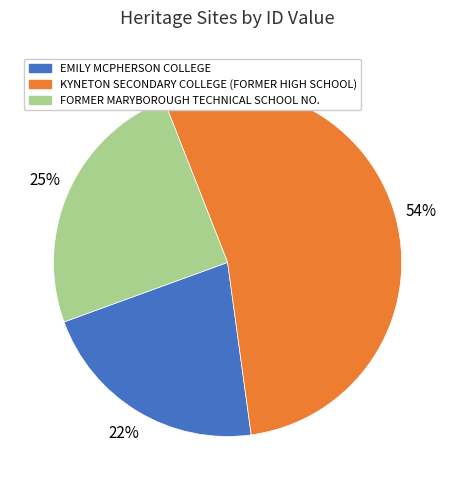

What is the ratio of the value at KYNETON SECONDARY COLLEGE (FORMER HIGH SCHOOL) to the value at FORMER MARYBOROUGH TECHNICAL SCHOOL NO.?

2.2